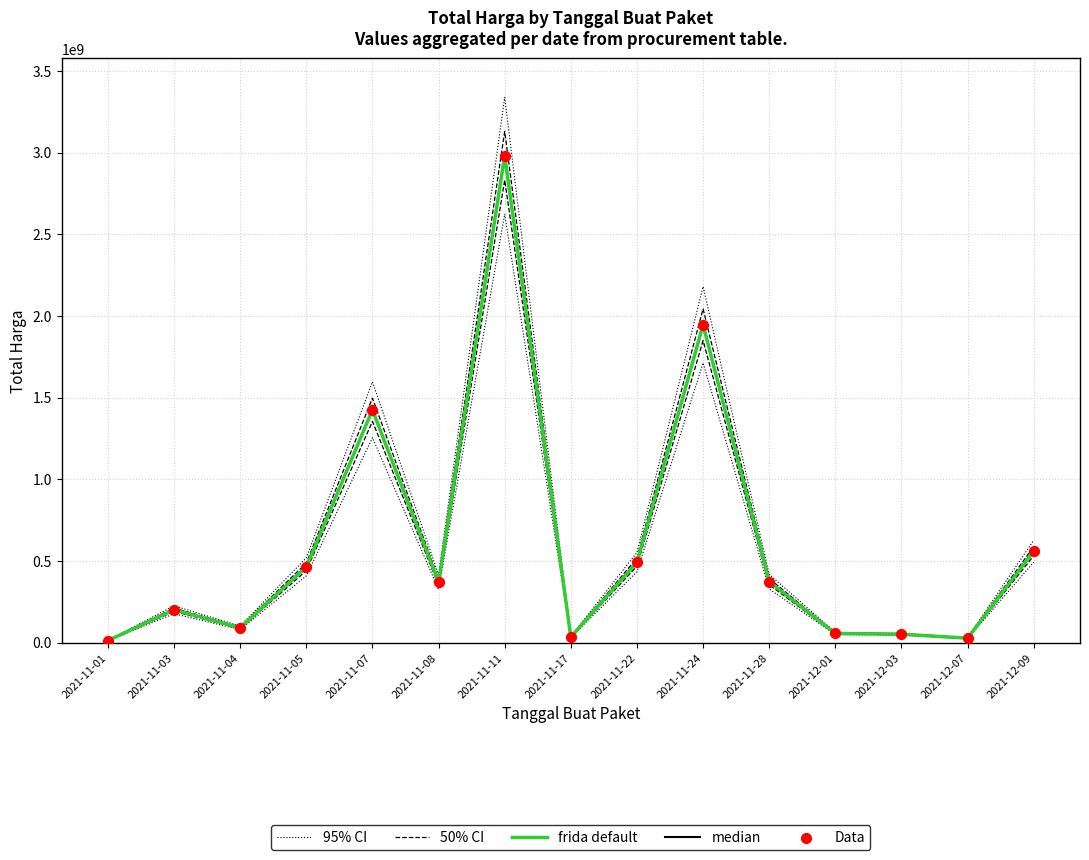

Which series reaches the maximum Y coordinate?

95% CI